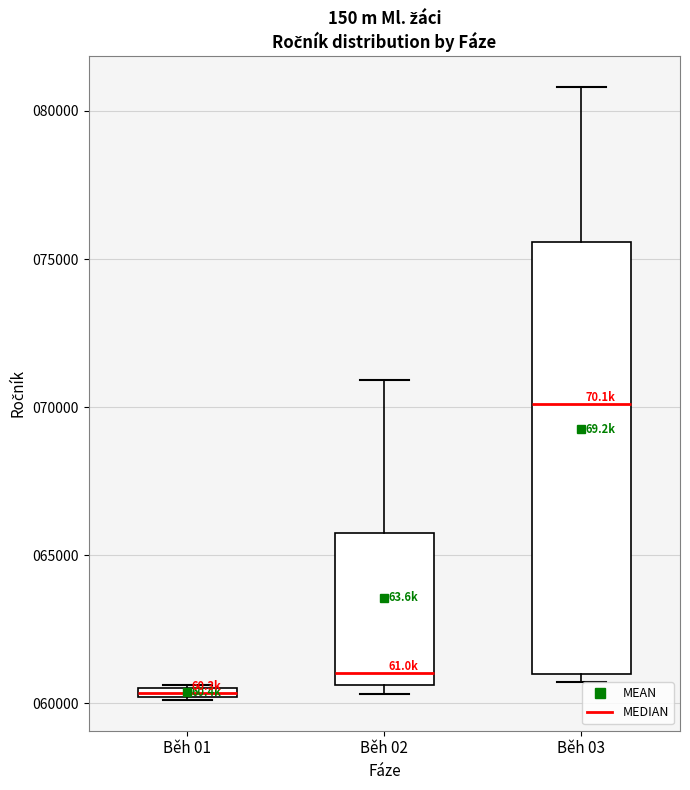

Which box's median line is the highest?

Běh 03